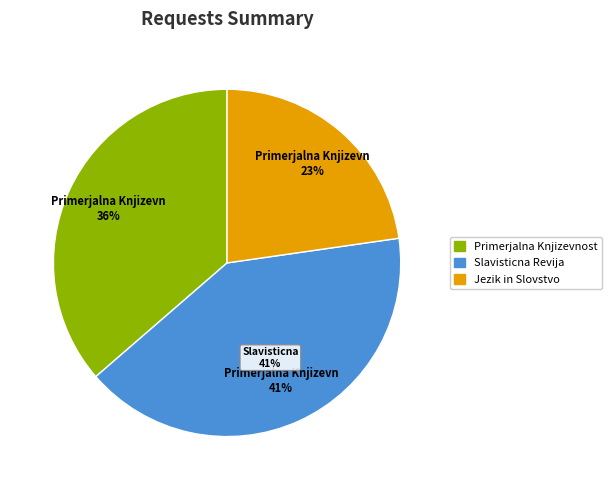

What is the smallest slice in the pie chart?

Jezik in Slovstvo